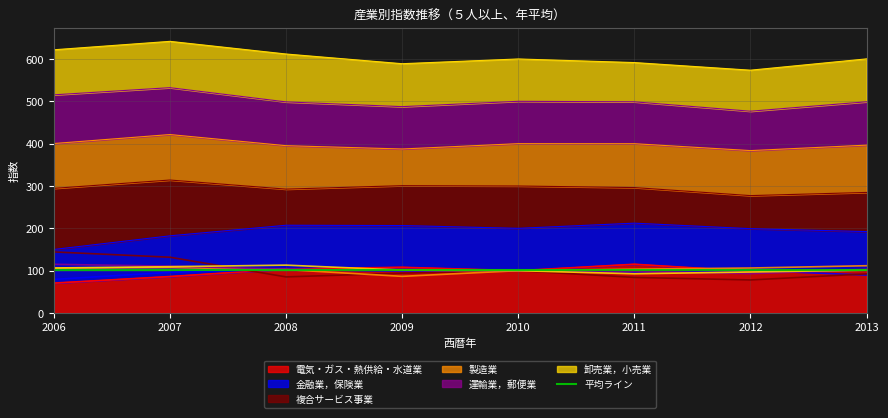

Which series has the largest range (max minus min)?

複合サービス事業